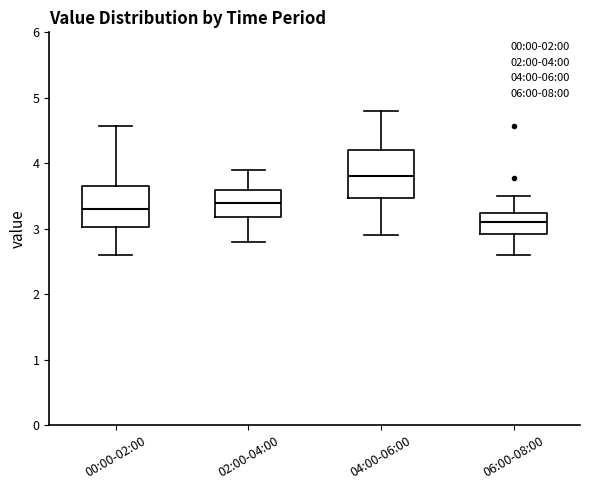

Which box has the highest median line?

04:00-06:00